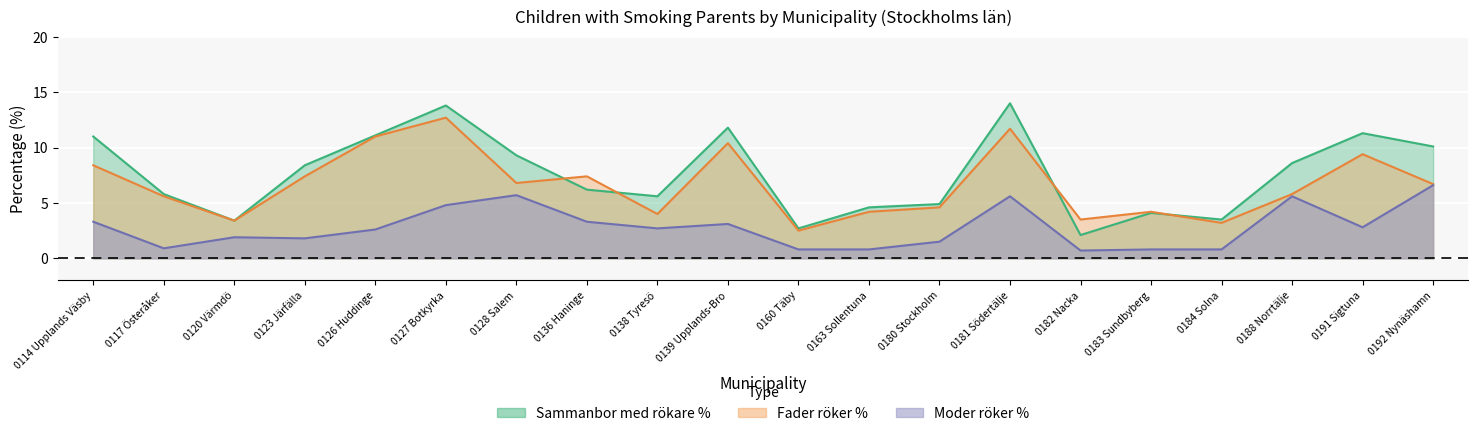

How many interior local peaks does the Moder röker % series have?

5